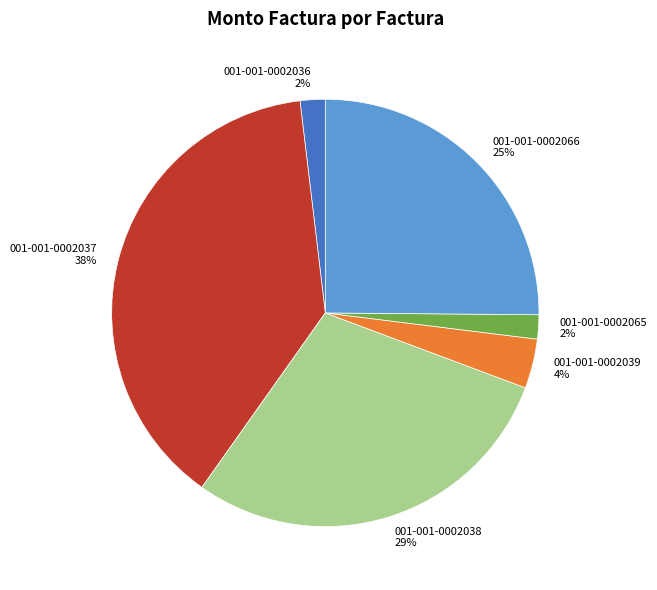

Combined, do 001-001-0002065 and 001-001-0002039 account for over 50%?

No